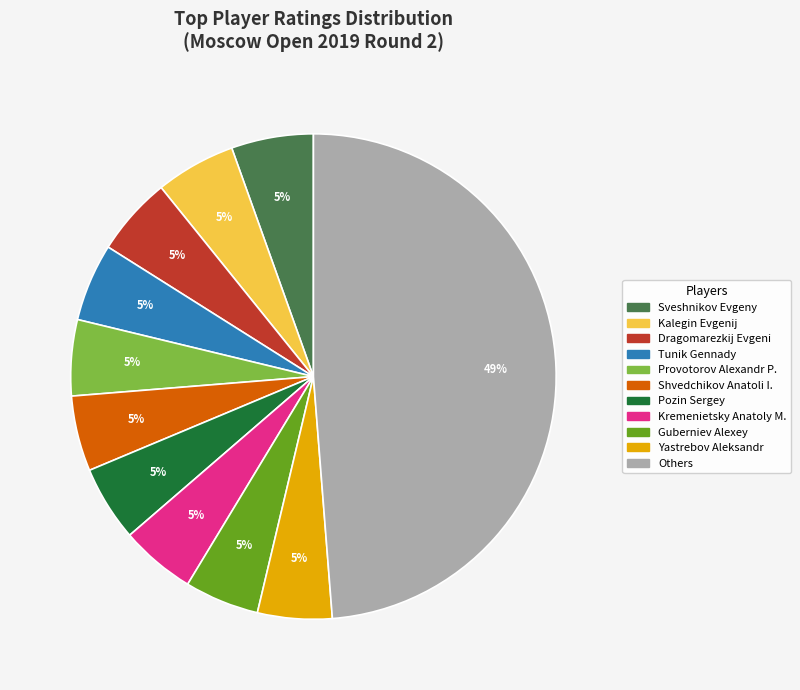

To the nearest percent, what is the average slice percentage?

9%